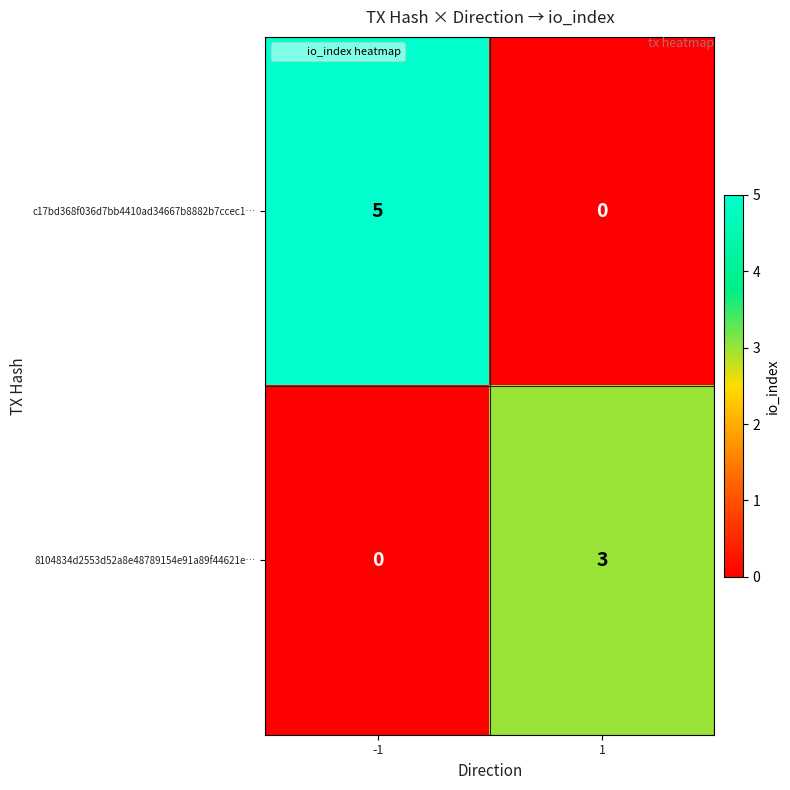

What is the total value across all series at -1?

5